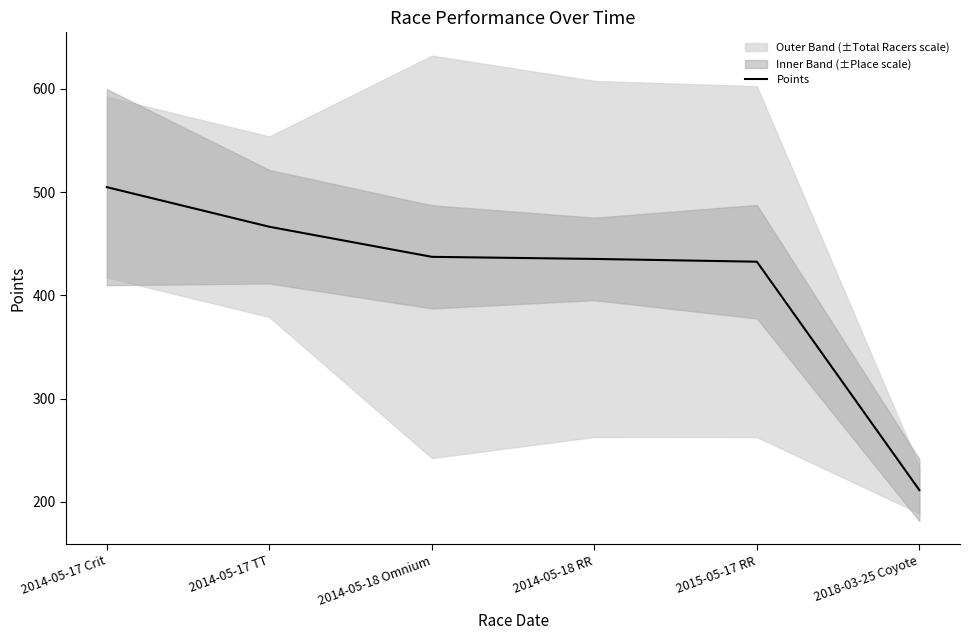

Reading left to right, transcribe all the data shown in this chart.

2014-05-17 Crit=504.8	2014-05-17 TT=466.4	2014-05-18 Omnium=437.3	2014-05-18 RR=435.3	2015-05-17 RR=432.6	2018-03-25 Coyote=211.2